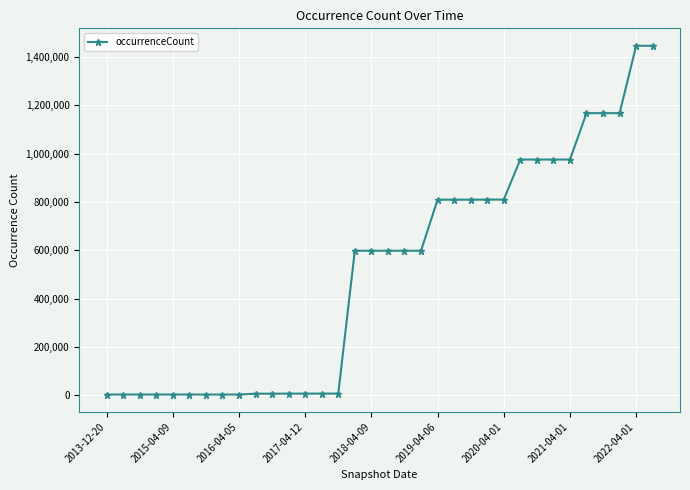

What is the greatest value displayed?

1446725